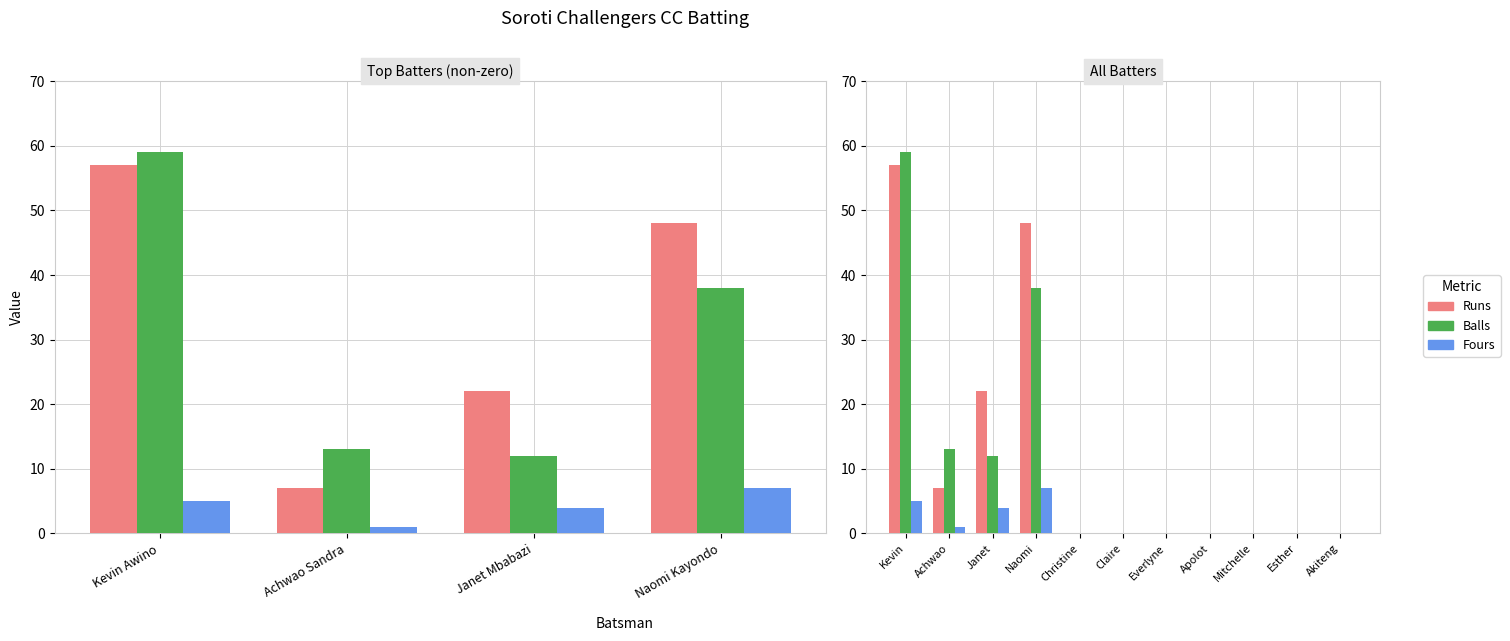

Count the number of data series in this chart.

3